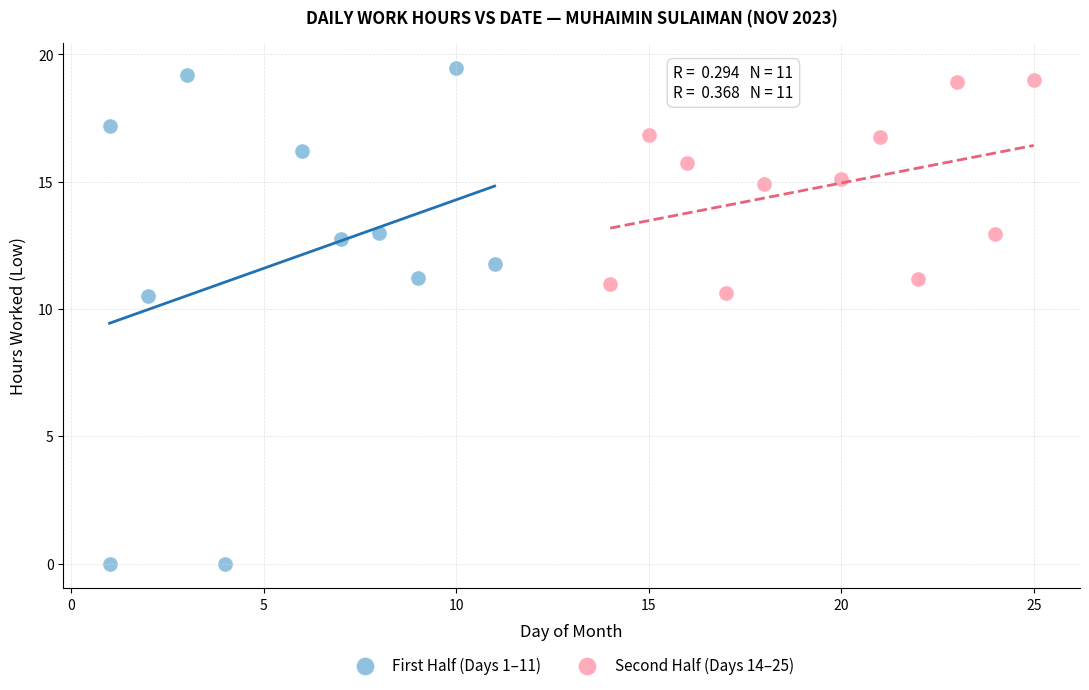

What are all the series names shown in the legend?

First Half (Days 1–11), Second Half (Days 14–25)